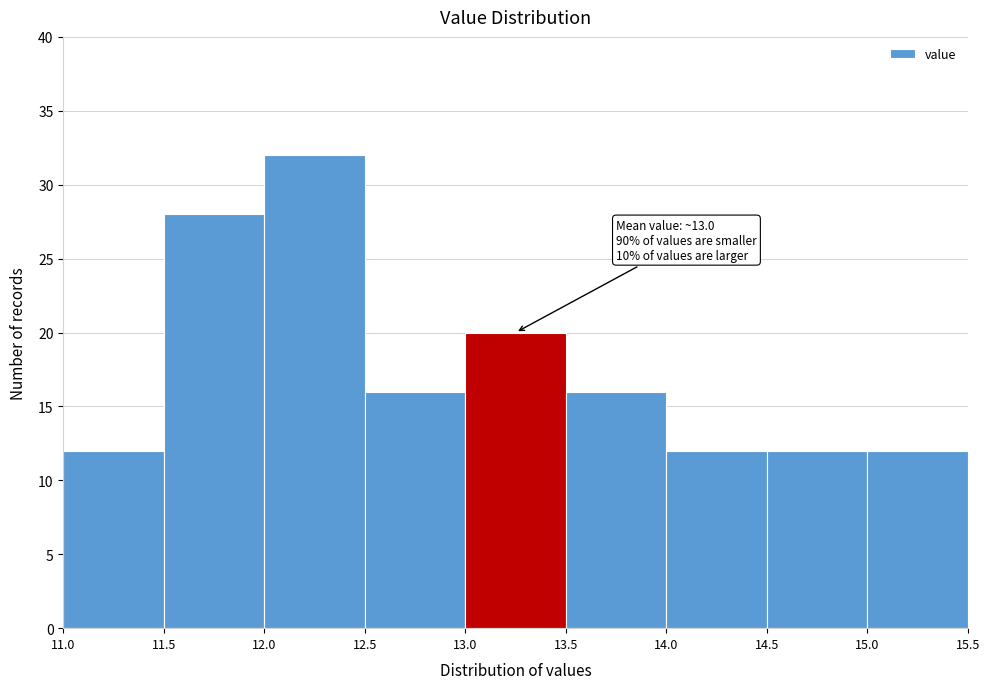

Over which range of the x-axis is the bar tallest?

12.0 to 12.5